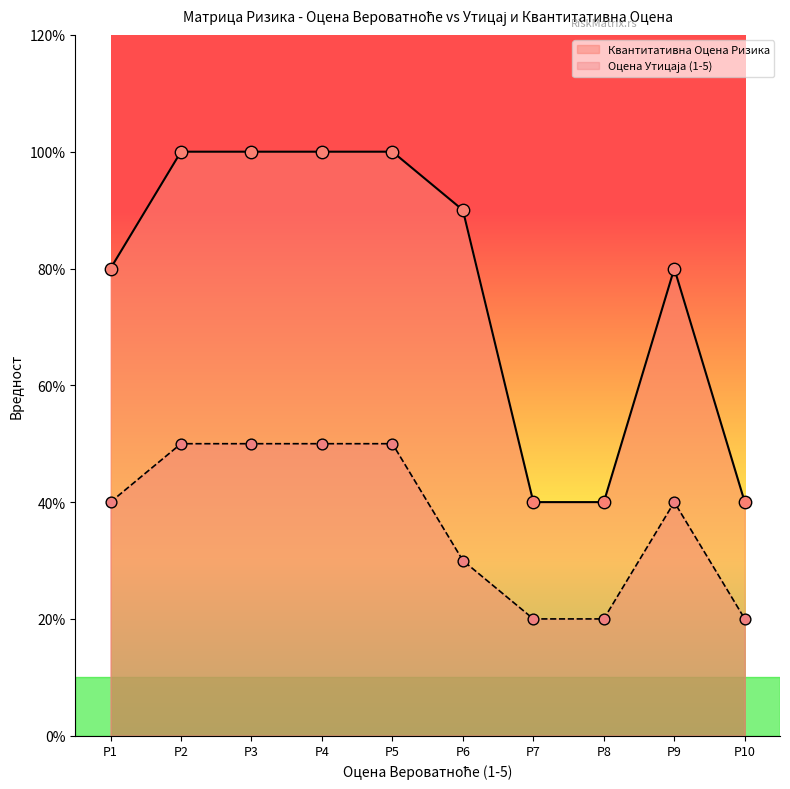

Which series has the largest Y range (max minus min)?

Квантитативна Оцена Ризика